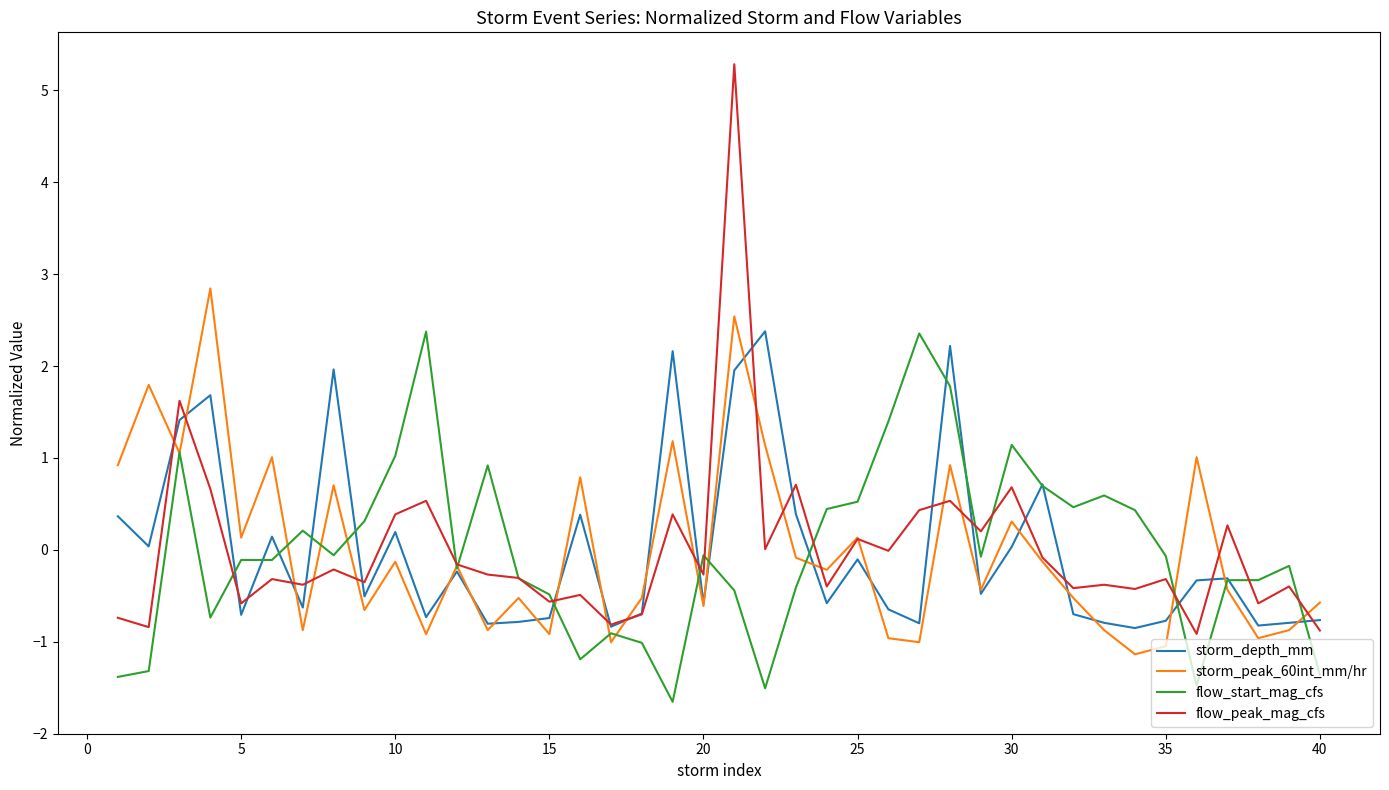

What is the maximum value for storm_depth_mm?

2.4